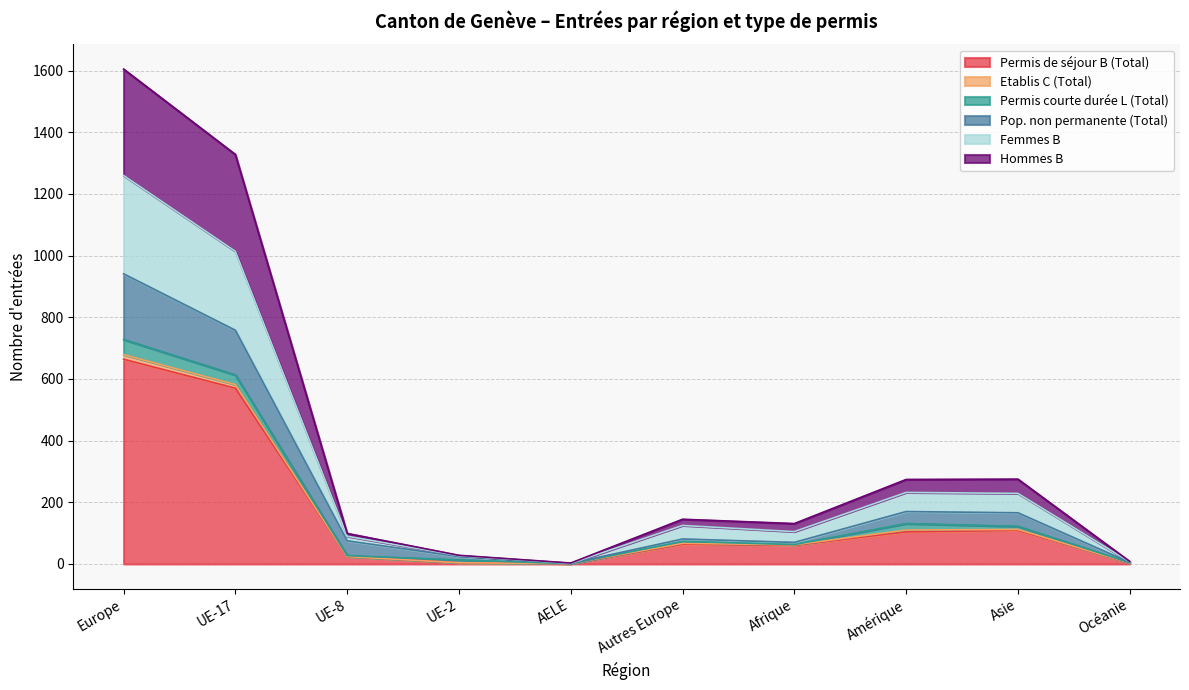

The Hommes B series shows 3 at Océanie. True or false?

True